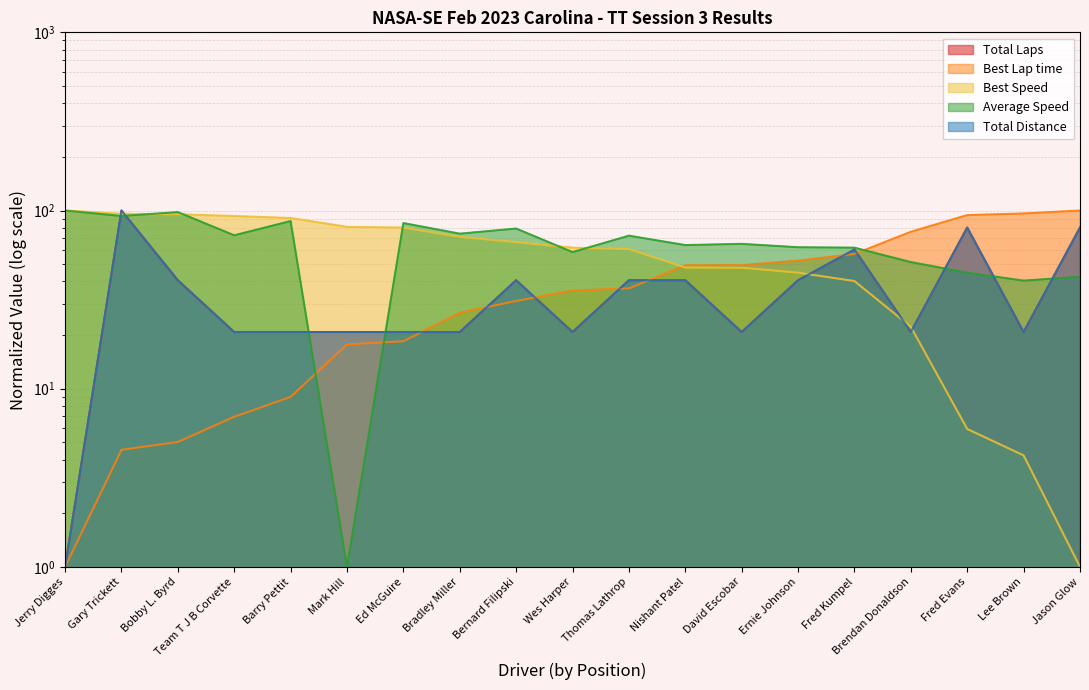

Does the chart have visible grid lines?

Yes